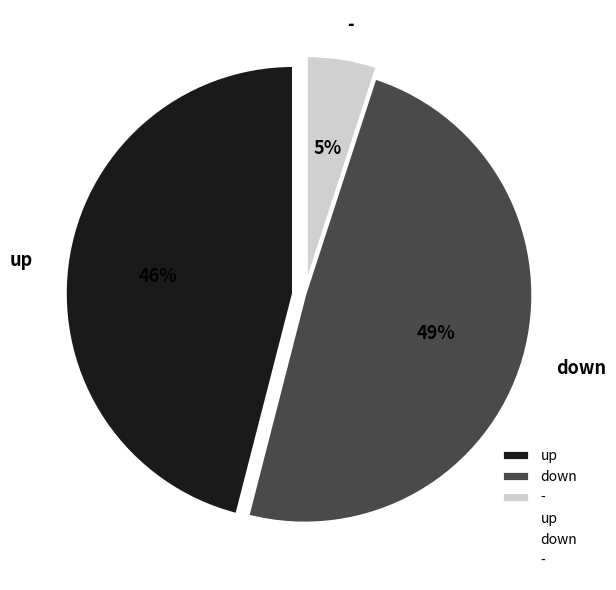

Is there any slice that represents more than half of the pie?

No